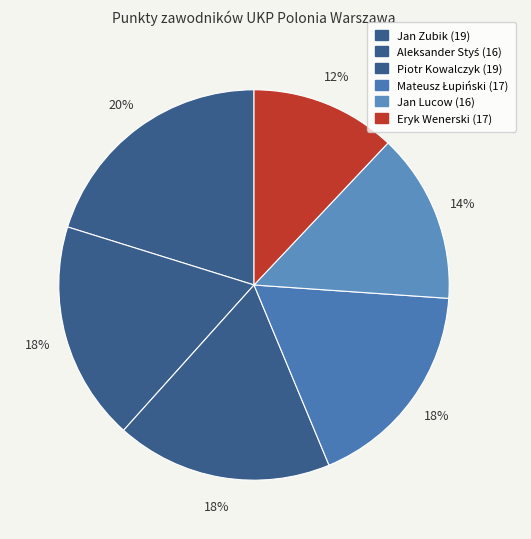

How many slices are in this pie chart?

6